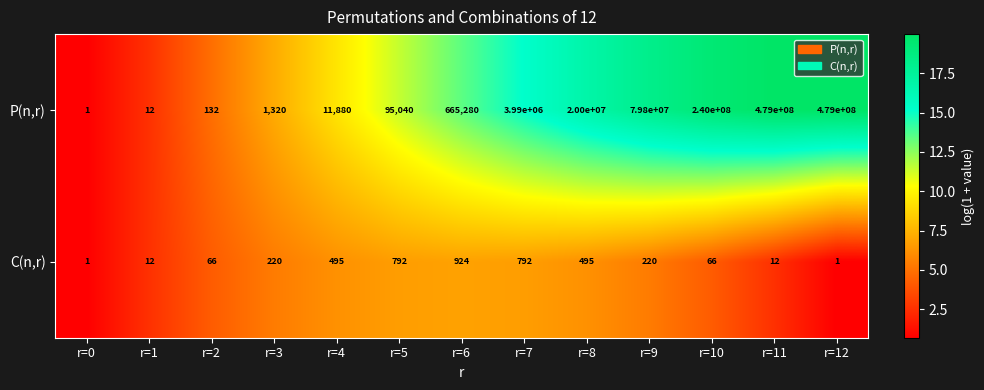

Reading left to right, list all the values displayed in this chart.

P(n,r): r=0=1	r=1=12	r=2=132	r=3=1320	r=4=11880	r=5=95040	r=6=665280	r=7=3990000	r=8=20000000	r=9=79800000	r=10=240000000	r=11=479000000	r=12=479000000
C(n,r): r=0=1	r=1=12	r=2=66	r=3=220	r=4=495	r=5=792	r=6=924	r=7=792	r=8=495	r=9=220	r=10=66	r=11=12	r=12=1